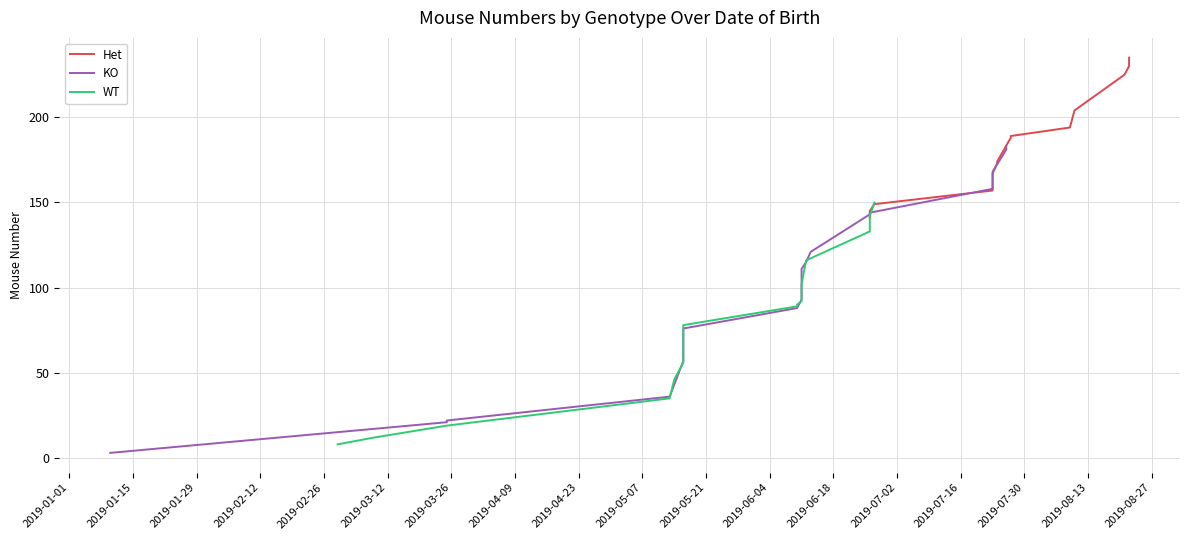

True or false: KO has a value of 84 at 2019-06-18.

False